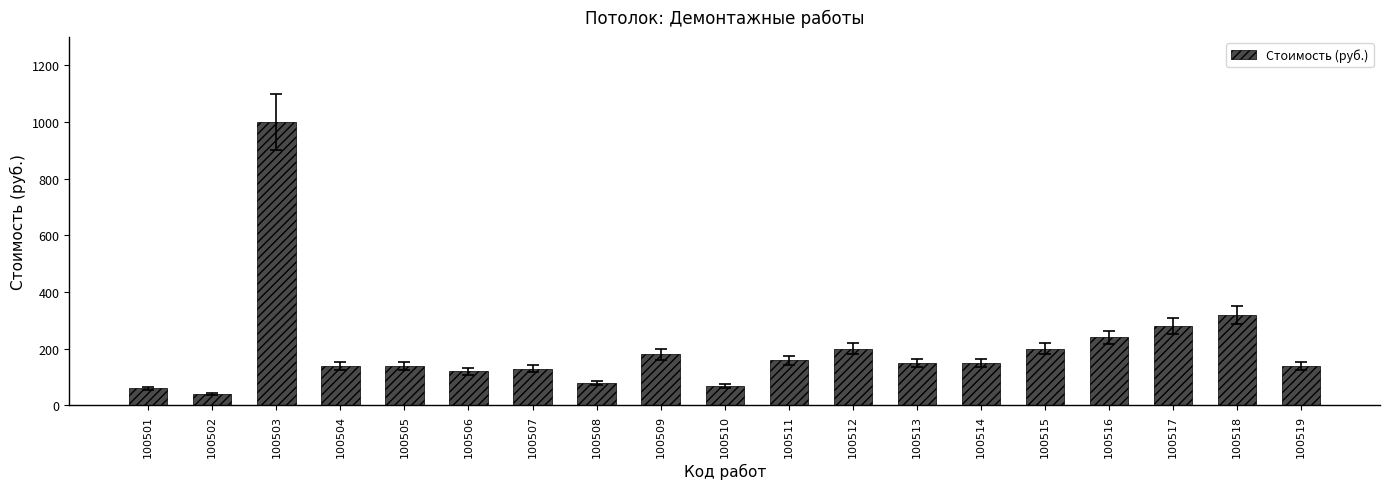

At which label is the value closest to 520?

100518